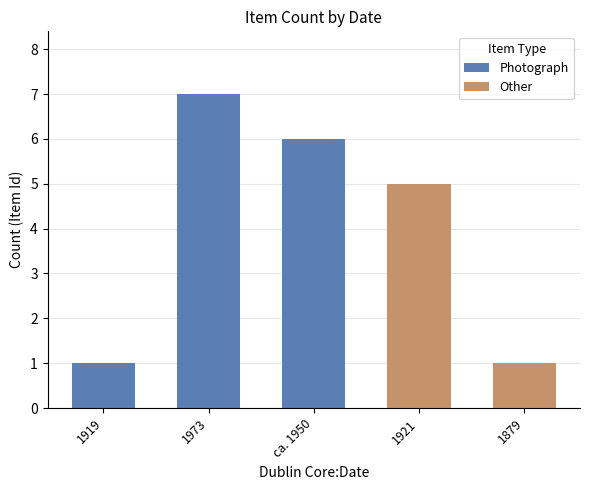

How many data points does each series have?

5